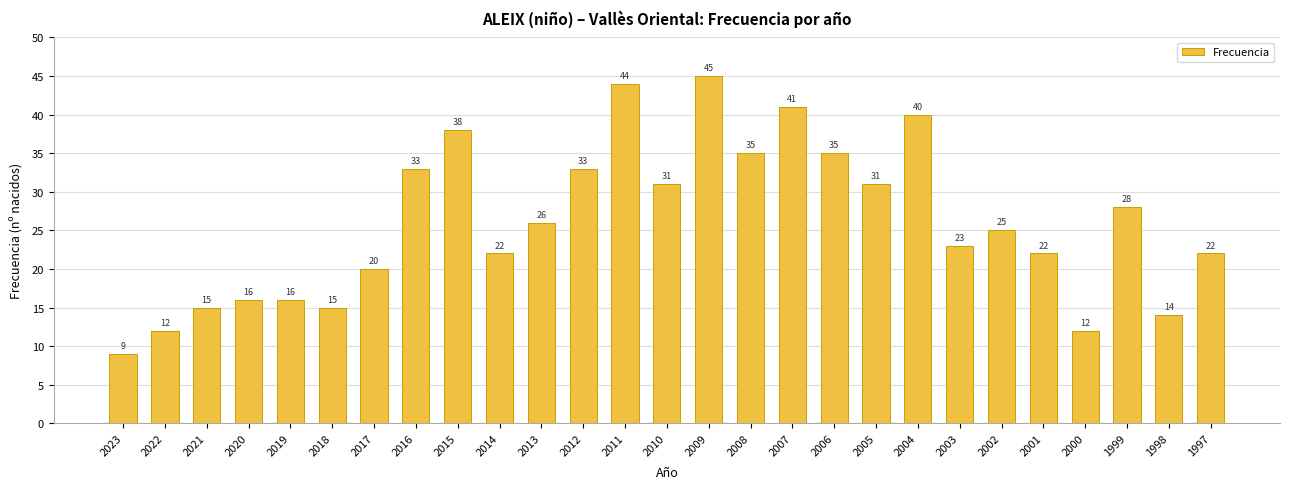

At which category does the chart reach its minimum across all series?

2023